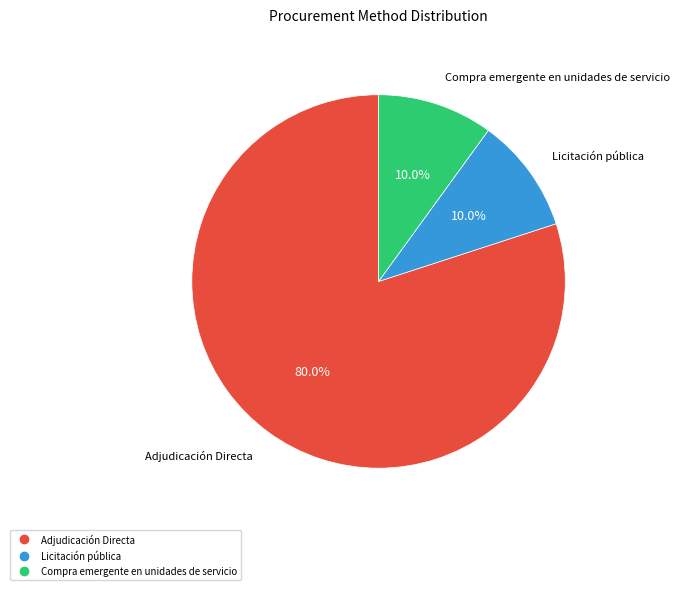

Does Adjudicación Directa represent more than half of the total?

Yes